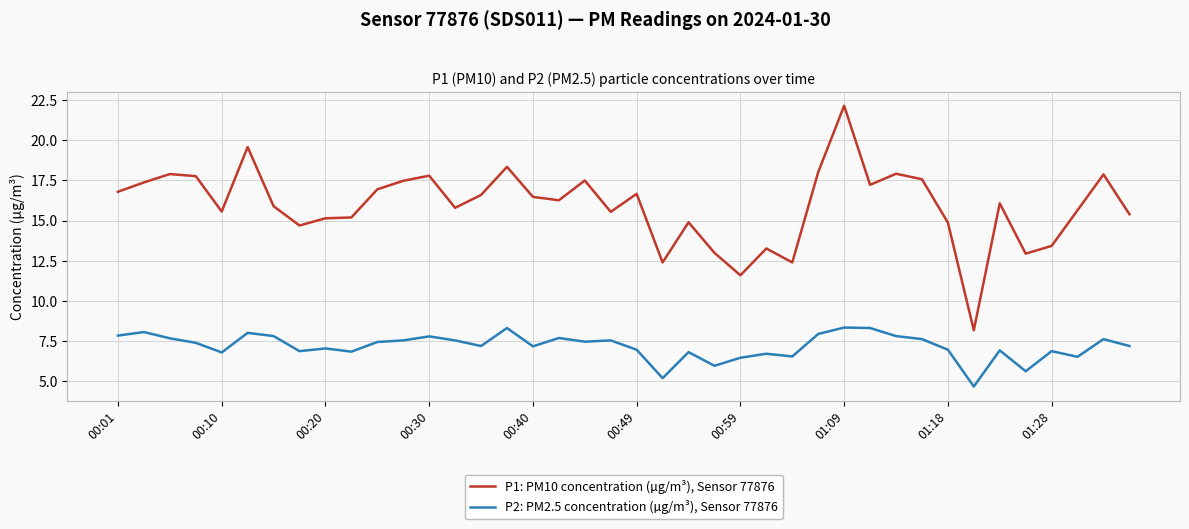

What is the smallest value displayed?

4.7